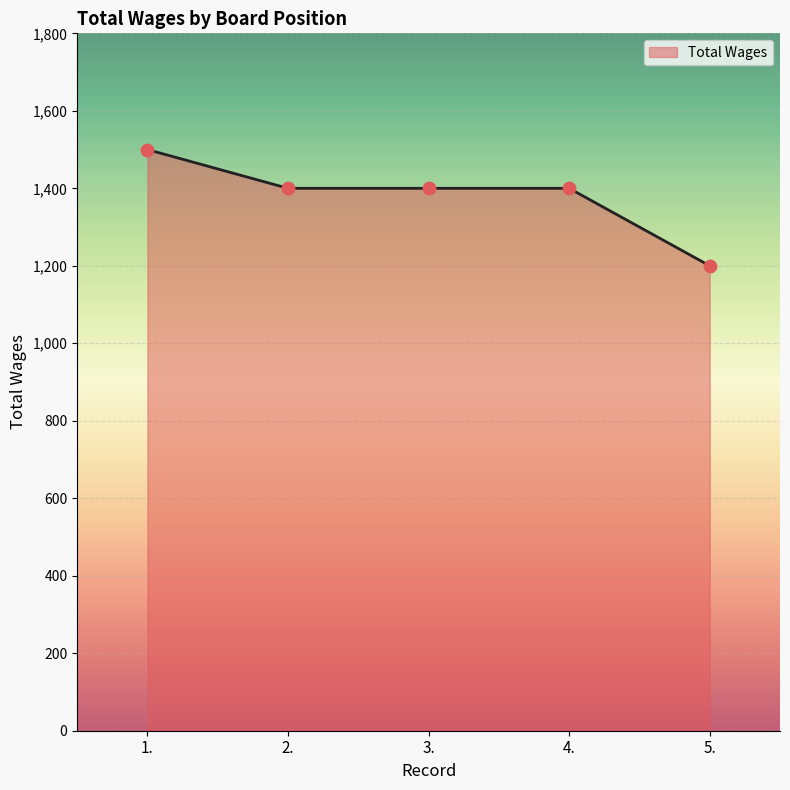

Which has a higher value, 1. or 5.?

1.